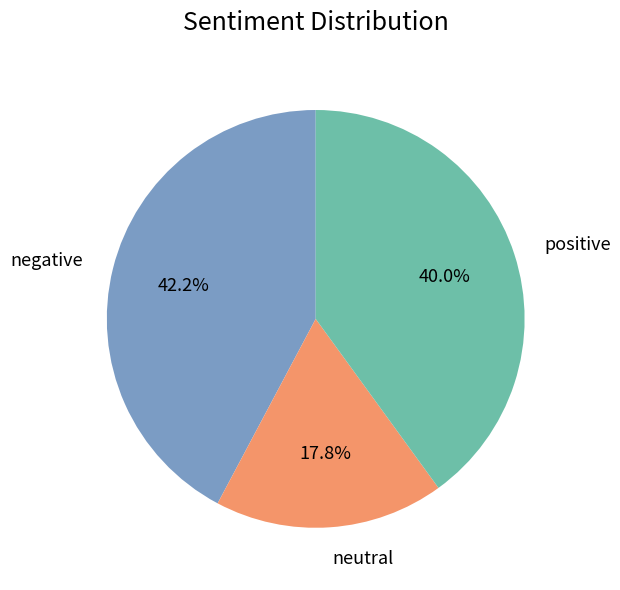

How many slices are in this pie chart?

3